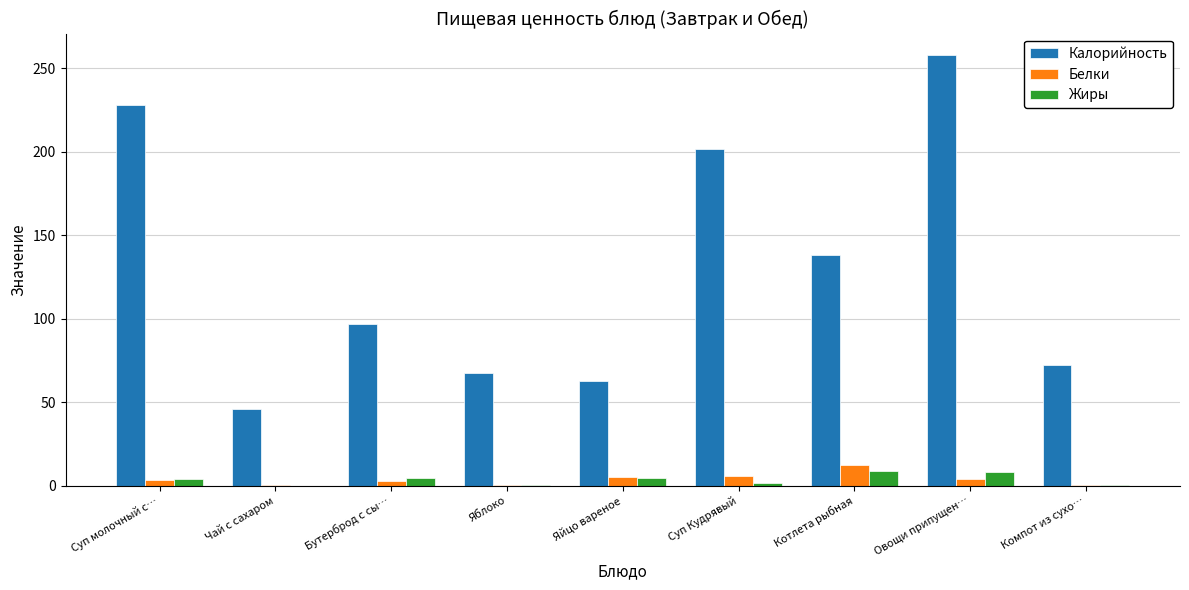

What is the spread (max minus min) of values at Суп молочный с…?

224.4